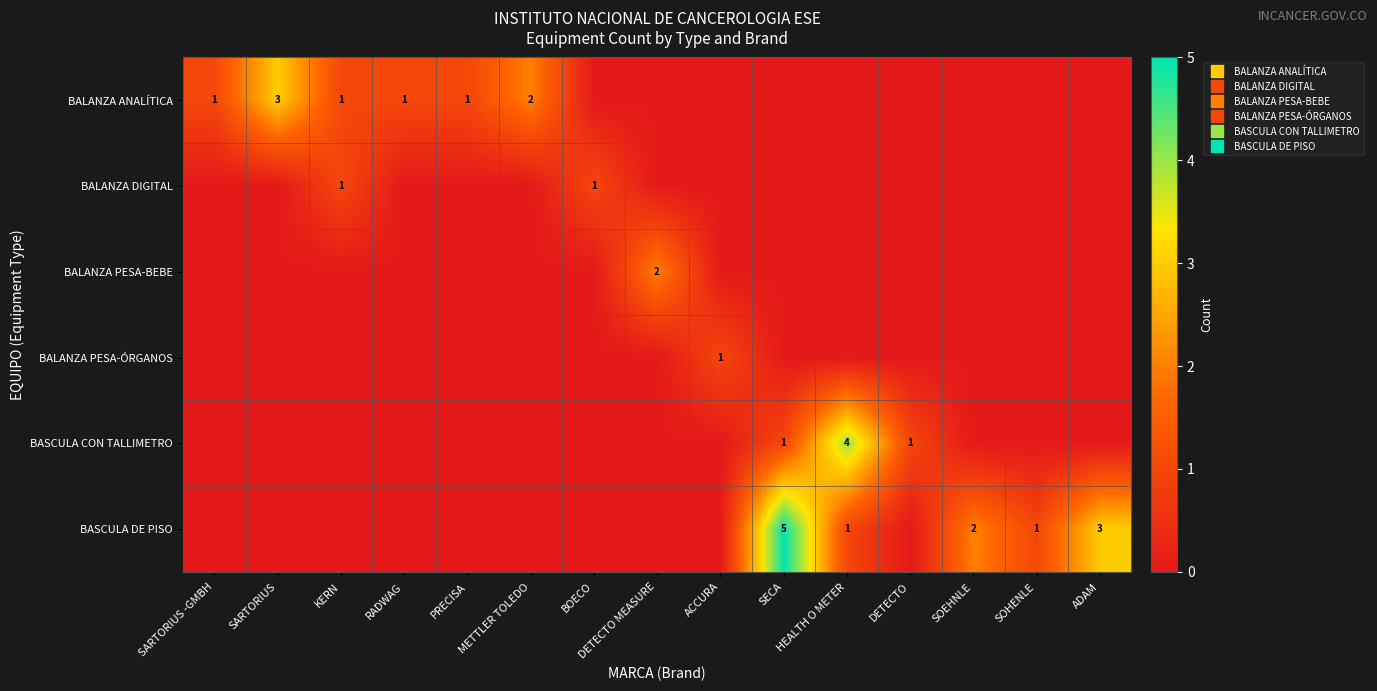

True or false: BASCULA DE PISO has a value of 3 at SARTORIUS.

False